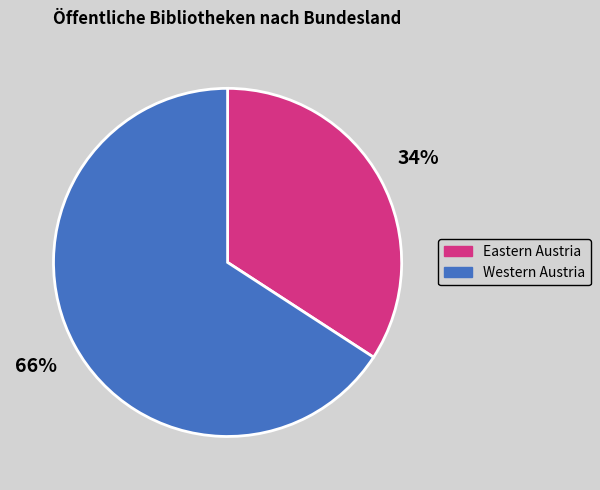

What is the majority slice?

Western Austria